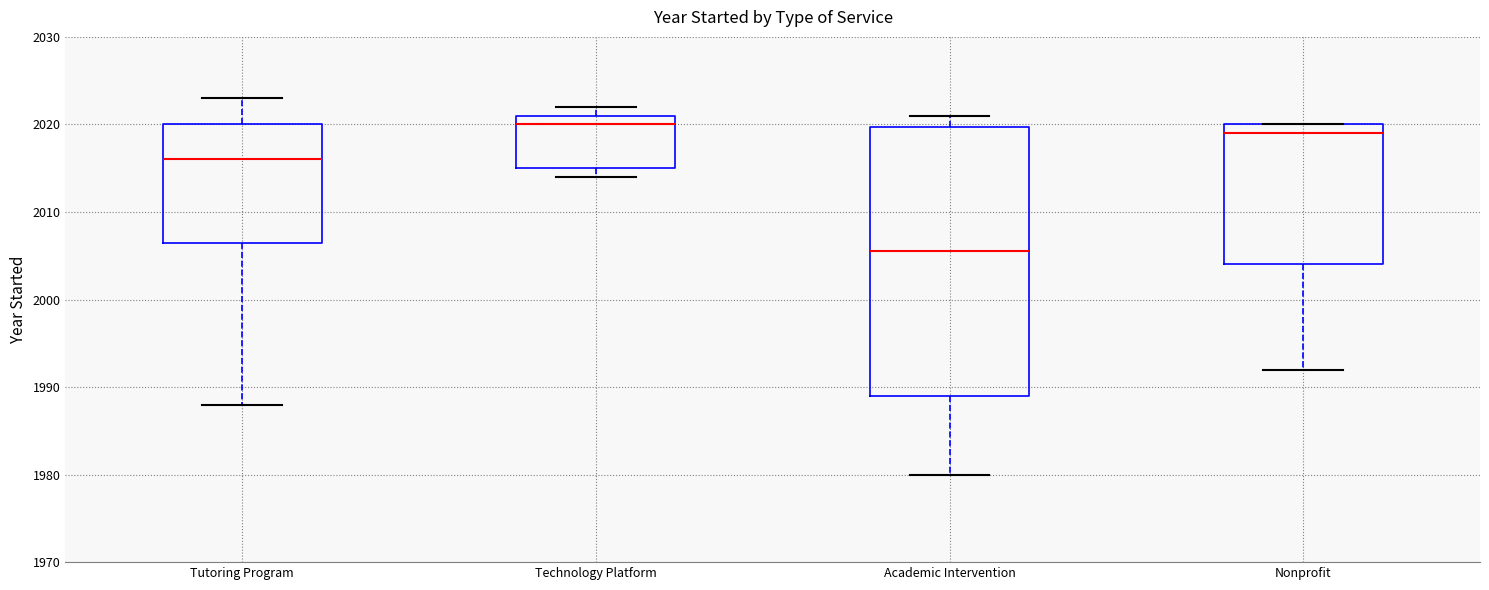

Which box's median line is the highest?

Technology Platform